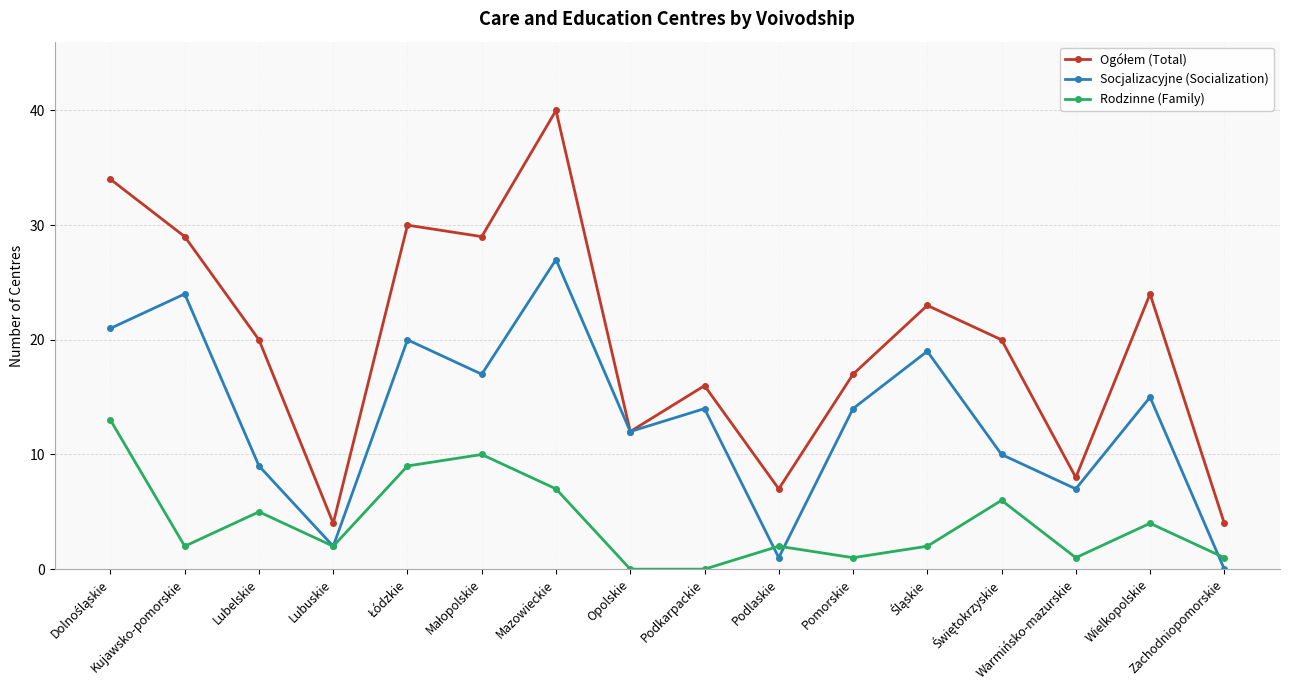

How many interior local peaks does the Socjalizacyjne (Socialization) series have?

6